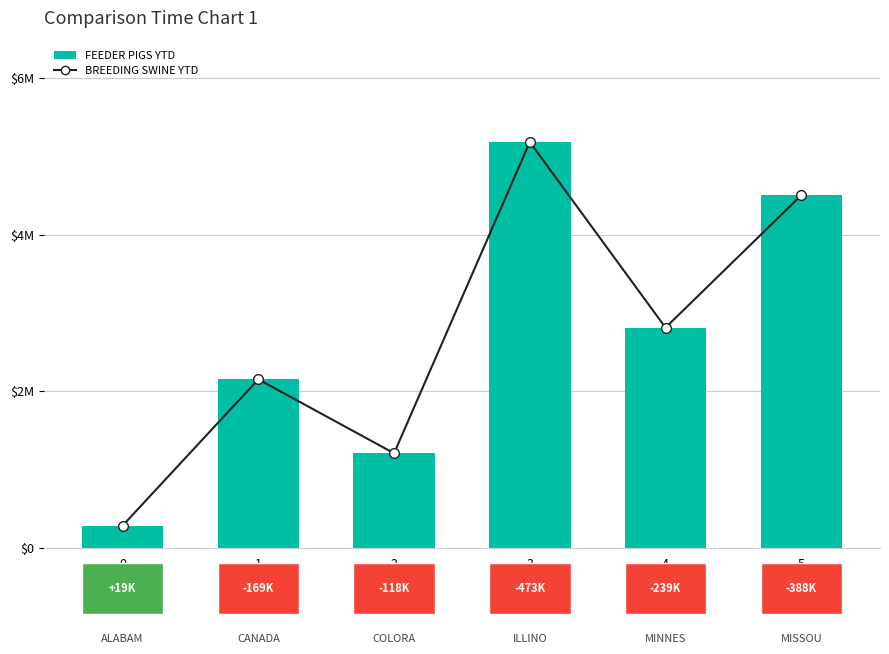

The value of FEEDER PIGS YTD at 1 is 3713935. True or false?

False